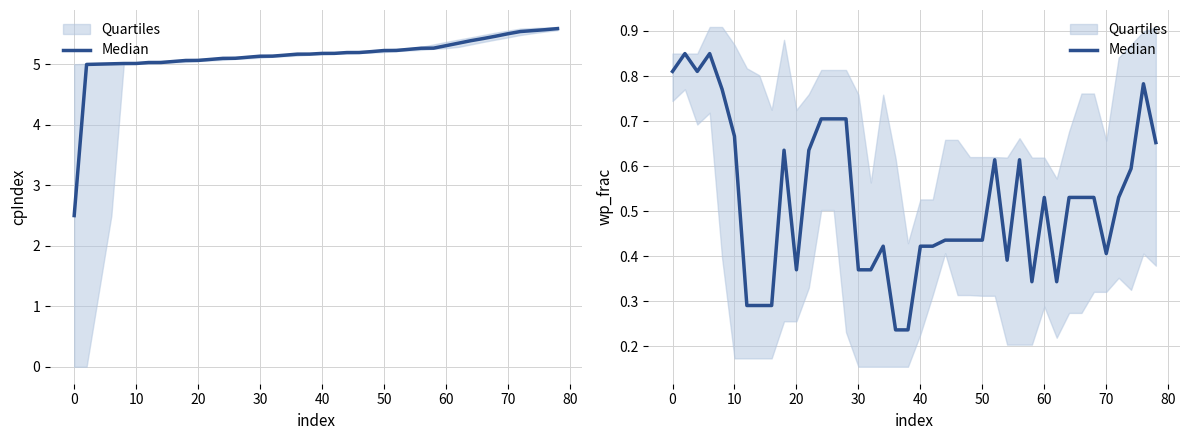

What is the average value?

0.5